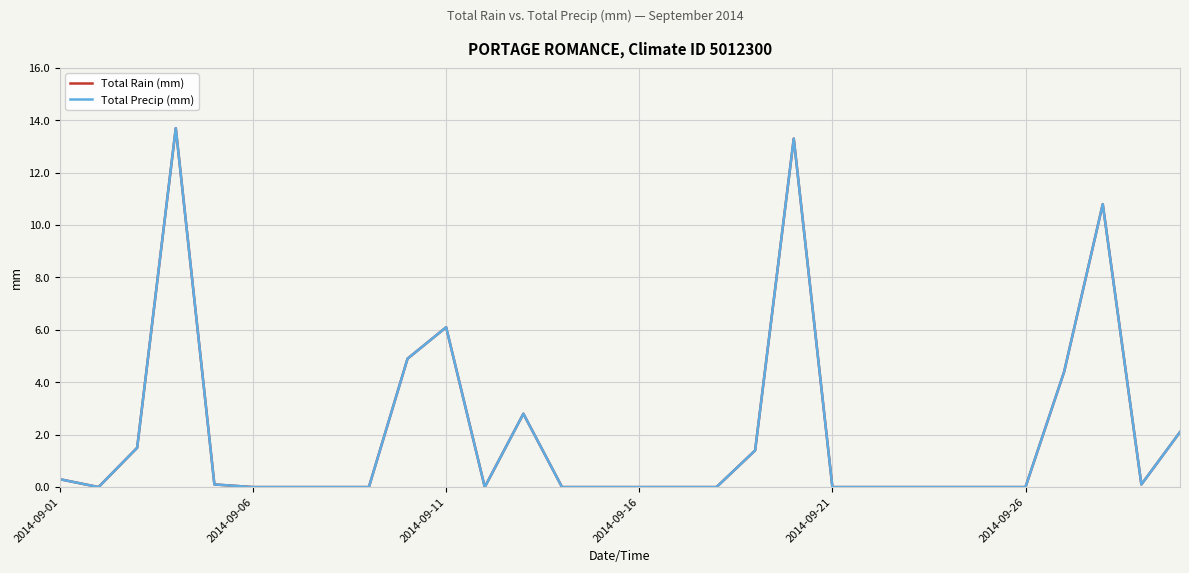

Does the chart display data point markers on the line(s)?

No